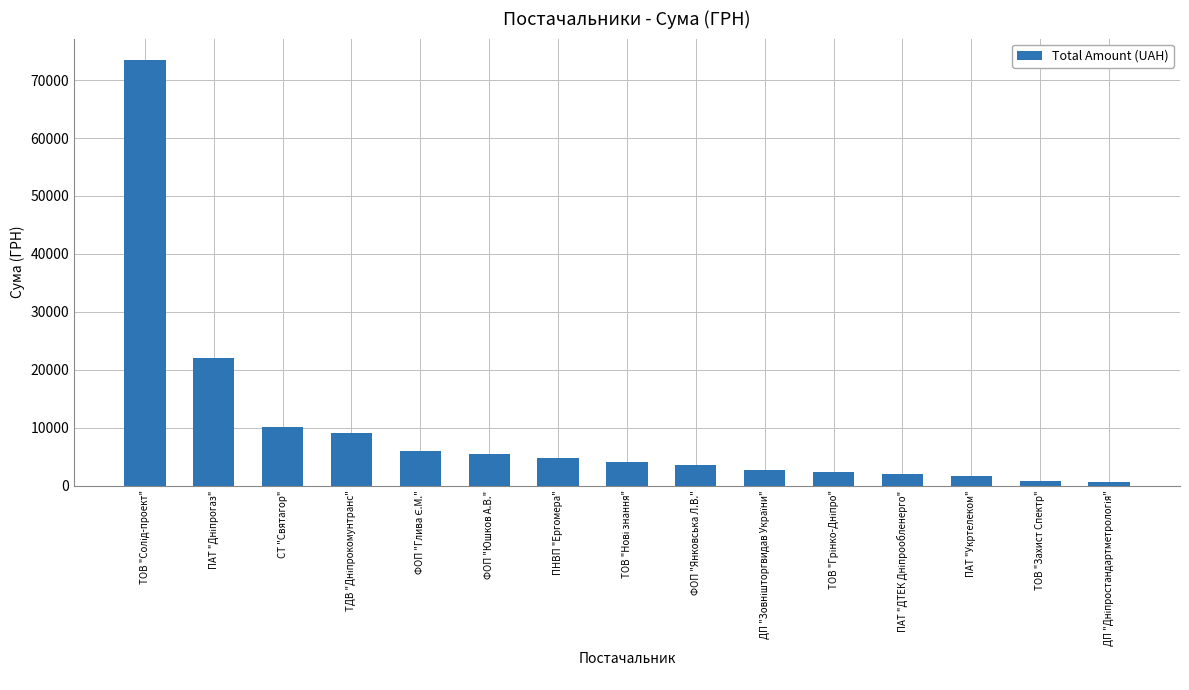

What value does the data have at ПНВП "Ергомера"?

4711.9